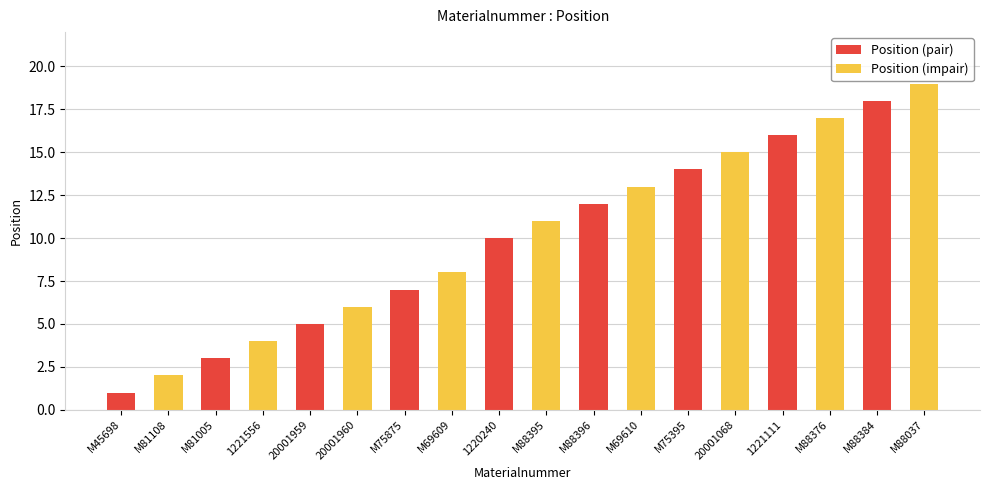

What is the average value of the Position (pair) series?

10